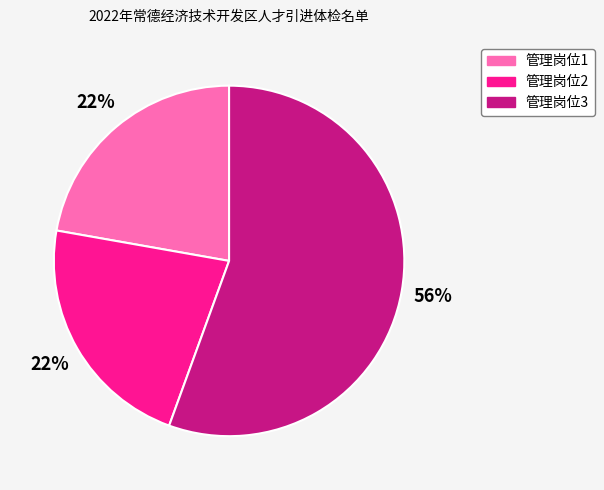

Count the number of slices in the pie.

3